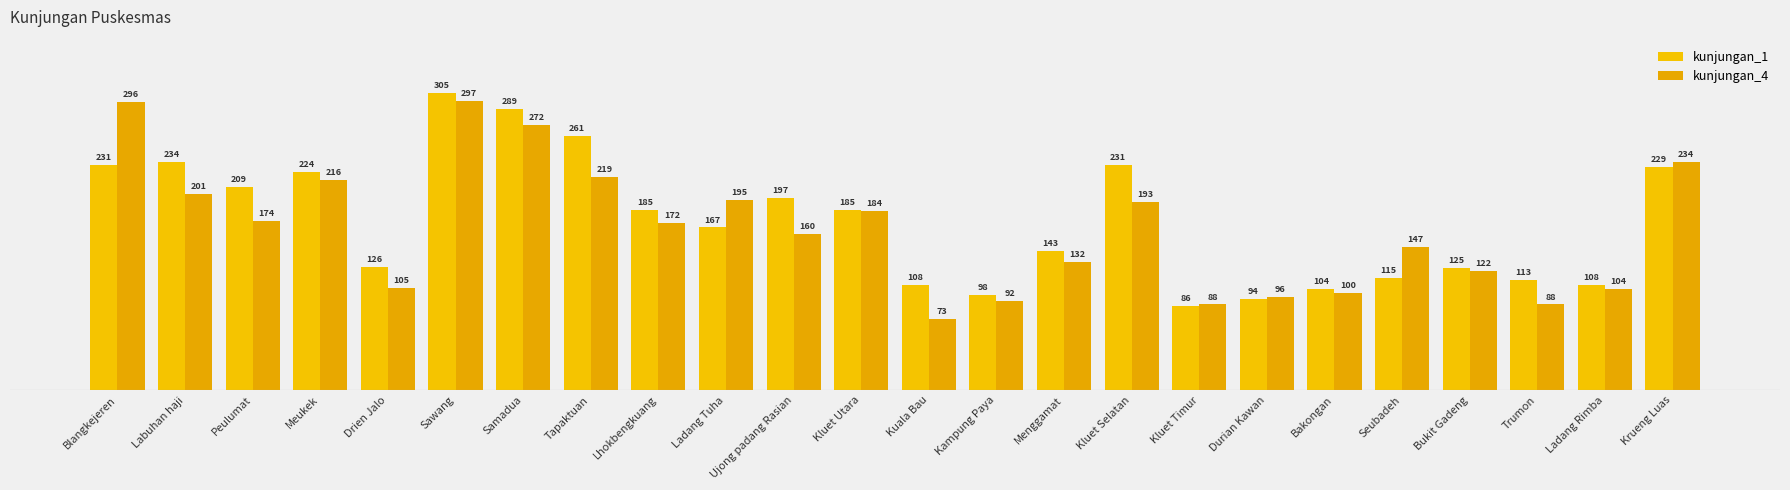

List the series in order of their peak value, highest first.

kunjungan_1, kunjungan_4